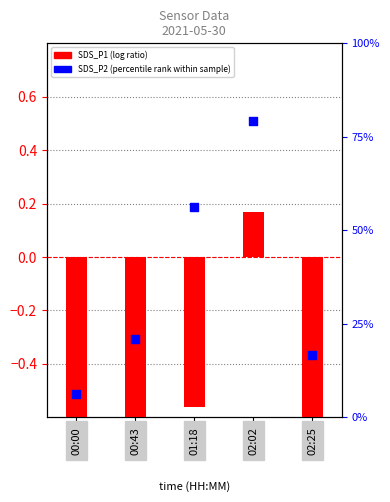

Is the value of SDS_P1 (log ratio) at 01:18 greater than the value of SDS_P2 (percentile rank) at 02:02?

No